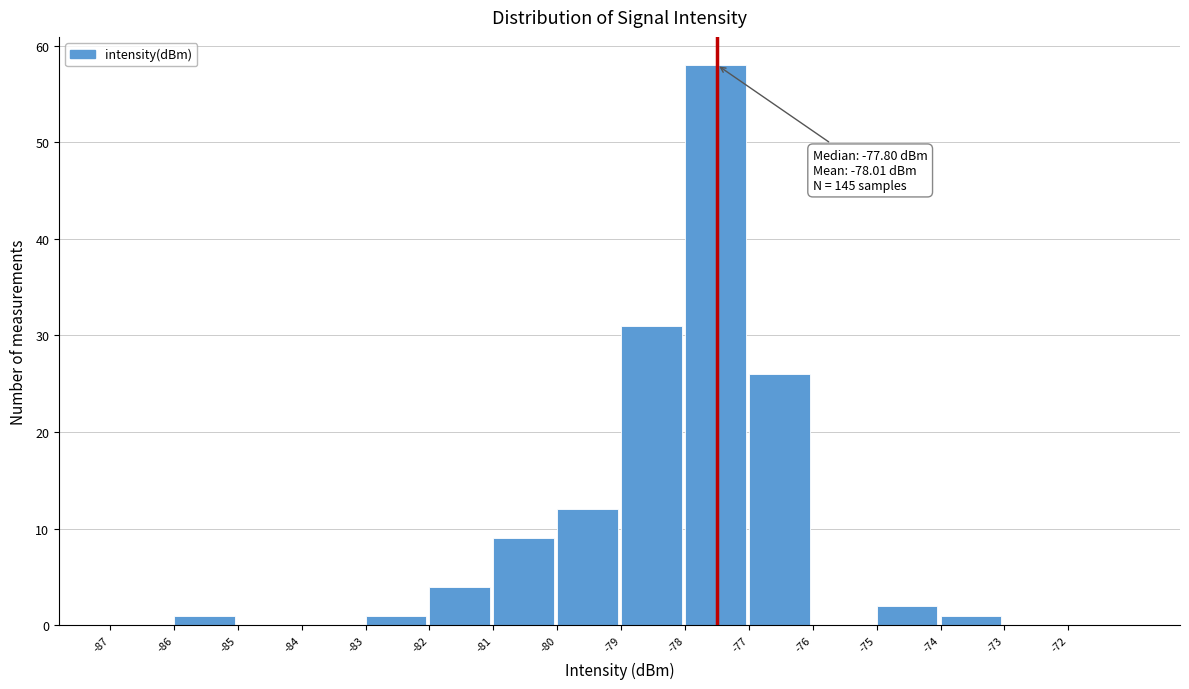

Over which range of the x-axis is the bar tallest?

-78 to -77